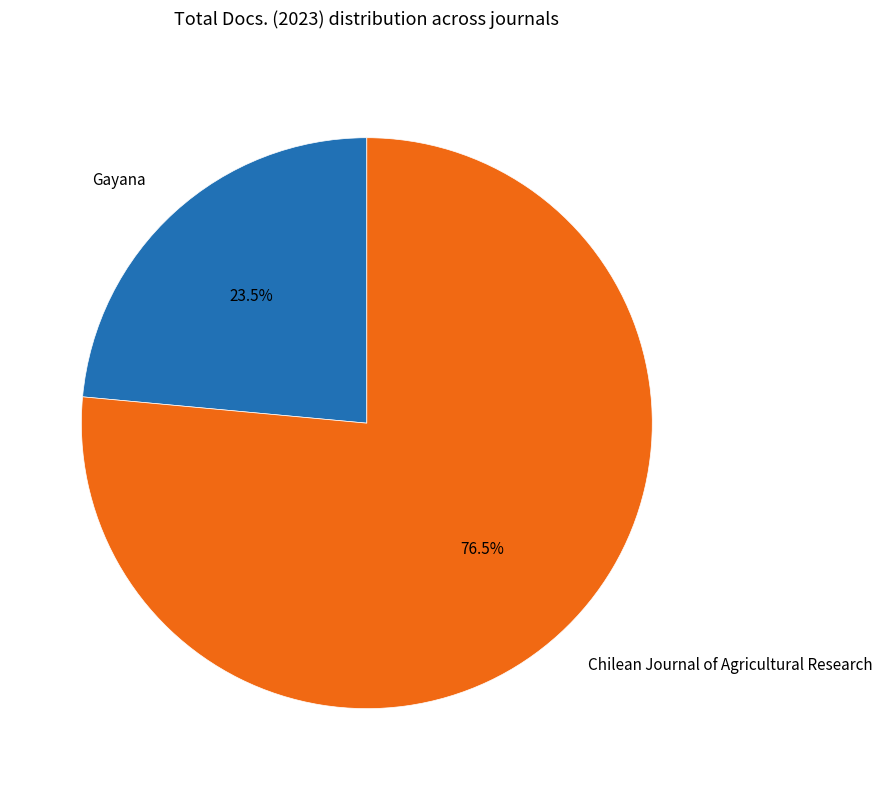

Combined, do Chilean Journal of Agricultural Research and Gayana account for over 50%?

Yes